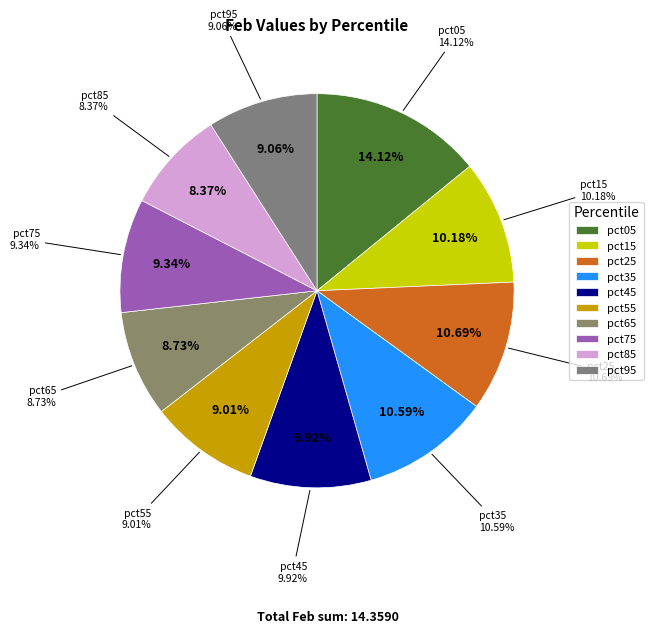

What is the change in value from pct35 to pct65?

-0.3